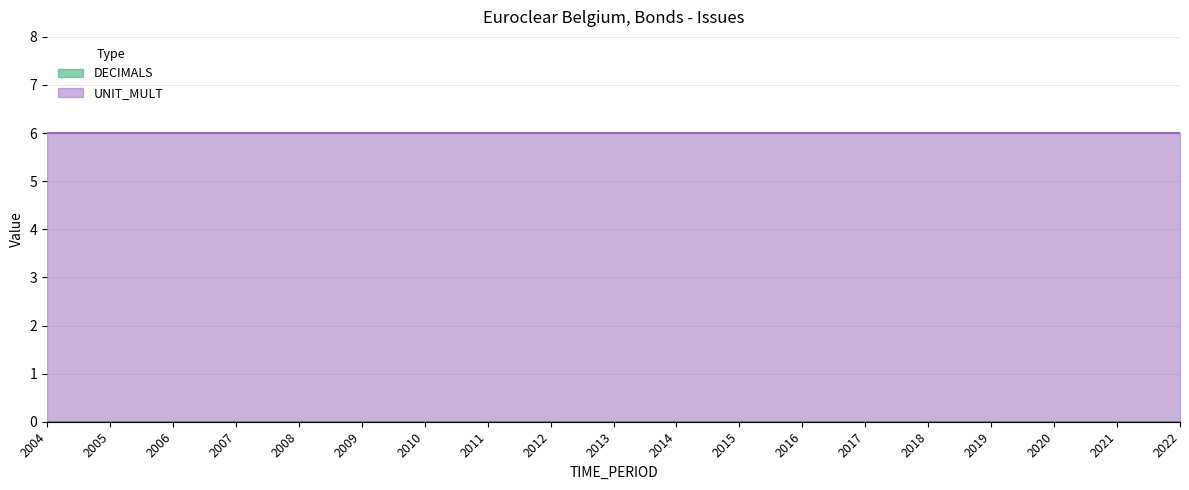

Which series has the largest total across all categories?

UNIT_MULT